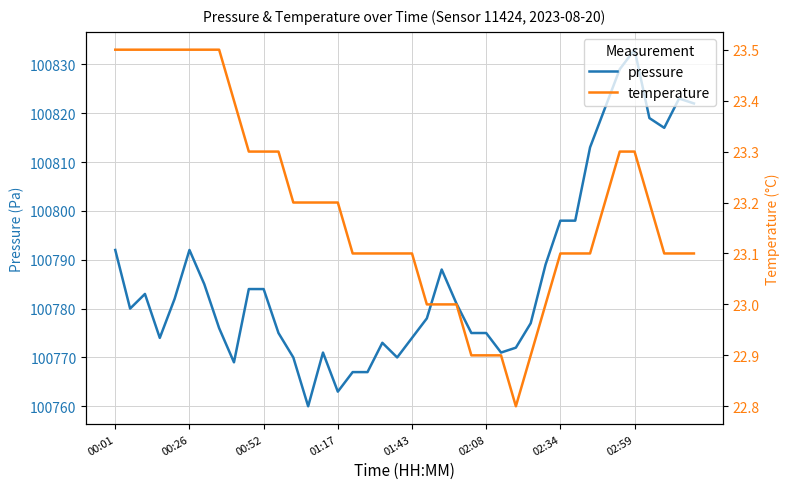

What is the value of the temperature point at the 21st from the left?

23.1